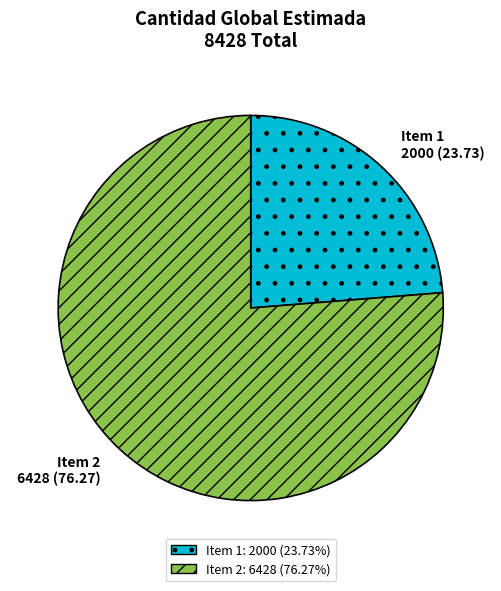

How many slices are in this pie chart?

2